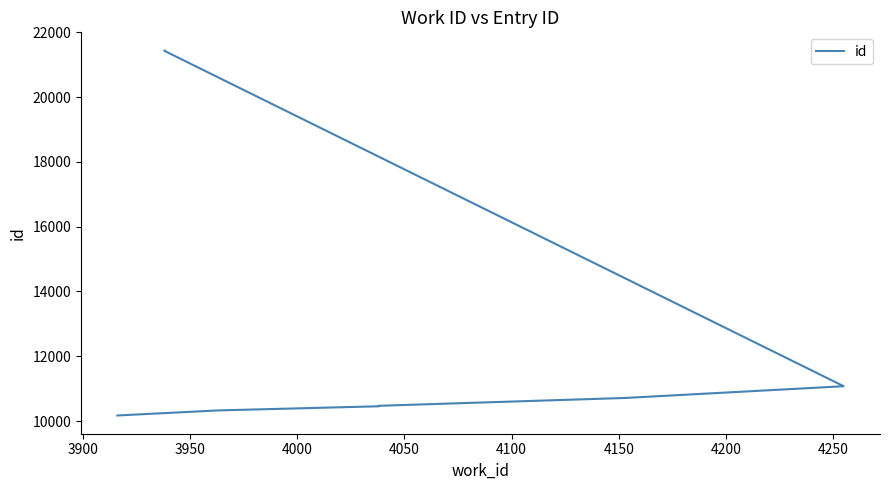

How many lines are shown in the chart?

1